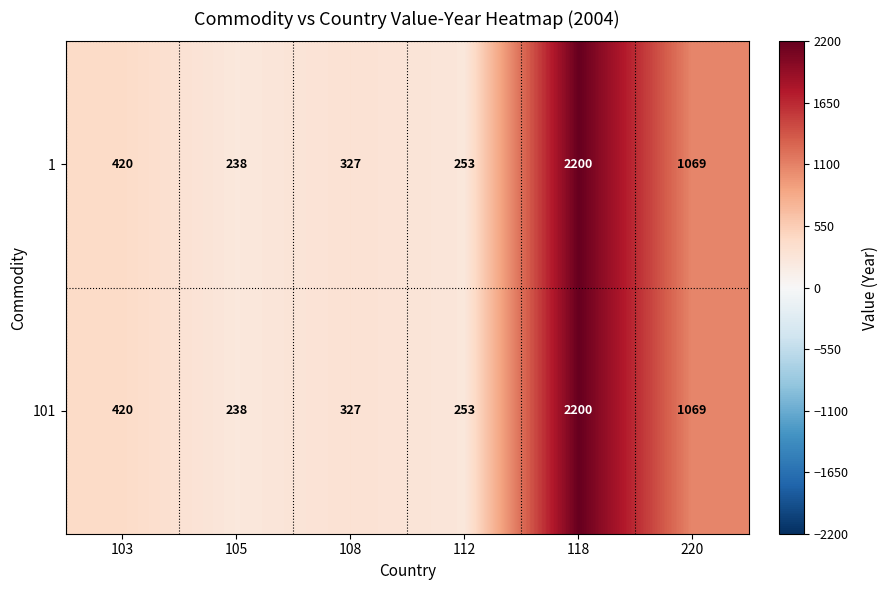

The 1 series shows 3369 at 118. True or false?

False